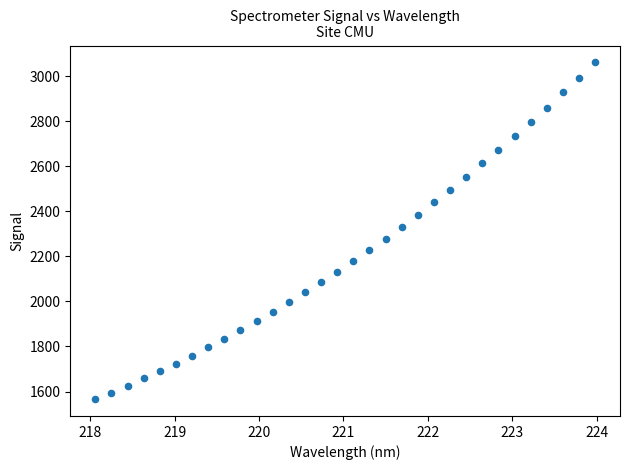

What is the range of Y values (max minus min)?

1494.3